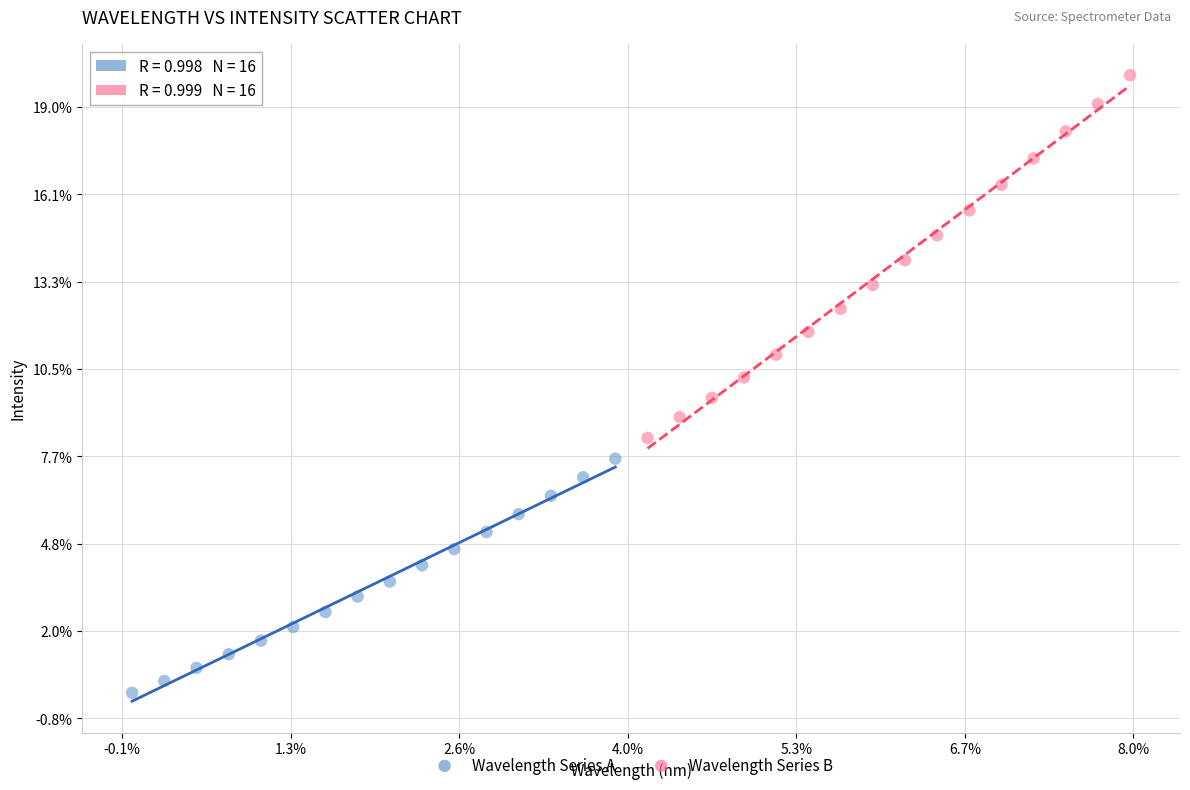

Which series has the largest Y range (max minus min)?

Wavelength Series B